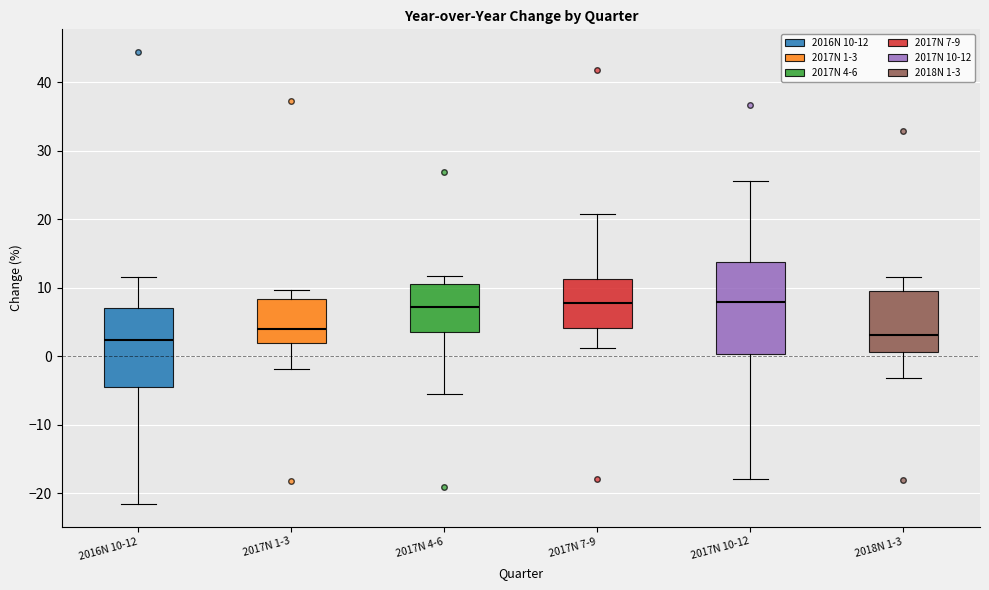

Reading left to right, transcribe this box plot: for each box, give where its median line is, the range the box spans, and where its two whiskers end, as read against the y-axis. The values are not printed on the chart, so give them approximately, as read against the axis.

2016N 10-12: median 2, box -4 to 7, whiskers -22 to 12
2017N 1-3: median 4, box 2 to 8, whiskers -2 to 10
2017N 4-6: median 7, box 4 to 11, whiskers -5 to 12
2017N 7-9: median 8, box 4 to 11, whiskers 1 to 21
2017N 10-12: median 8, box 0 to 14, whiskers -18 to 26
2018N 1-3: median 3, box 1 to 10, whiskers -3 to 12